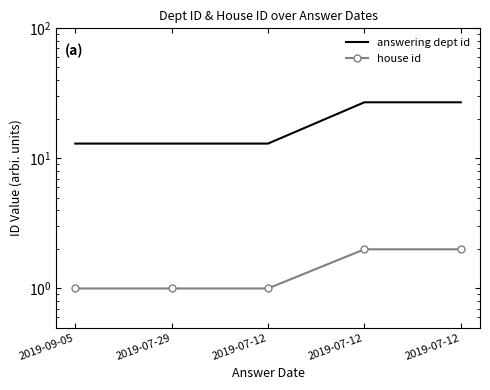

How many lines are shown in the chart?

2